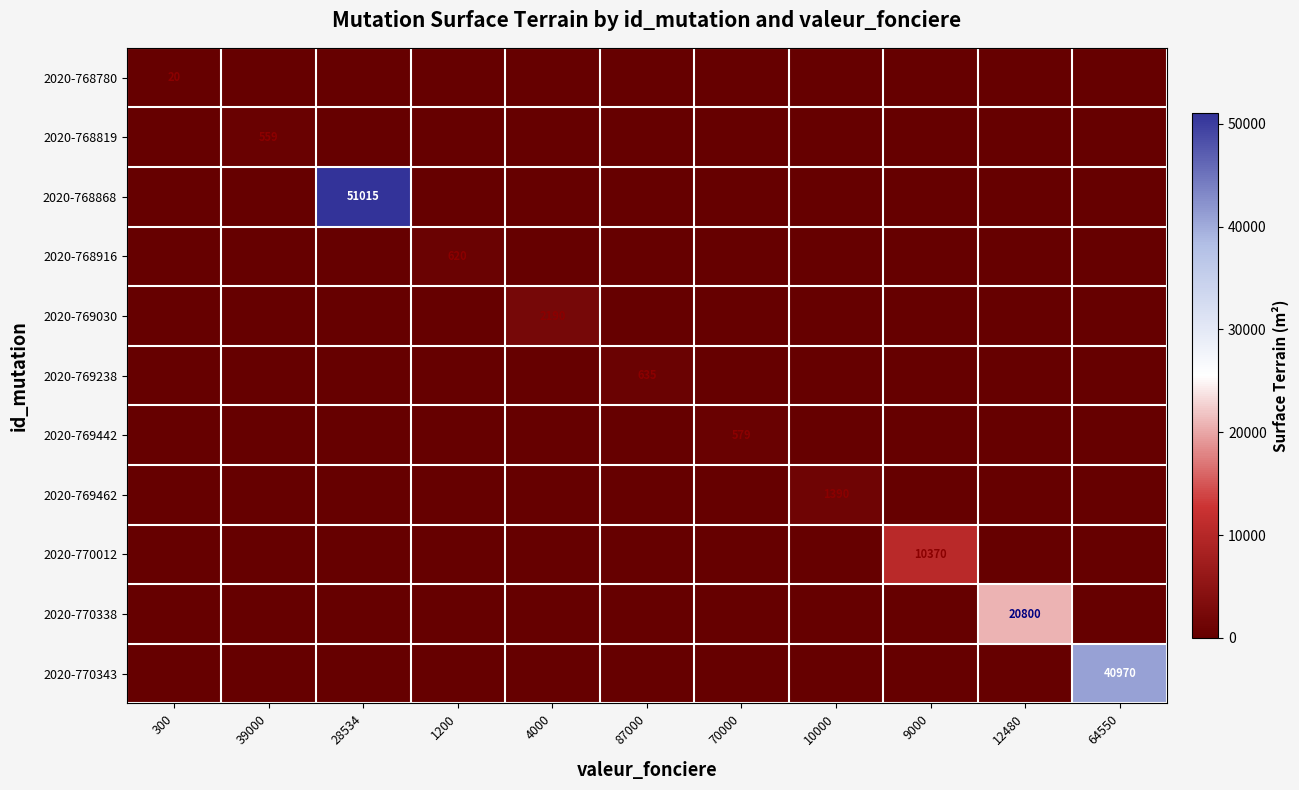

True or false: 2020-768819 has a value of 191 at 39000.

False